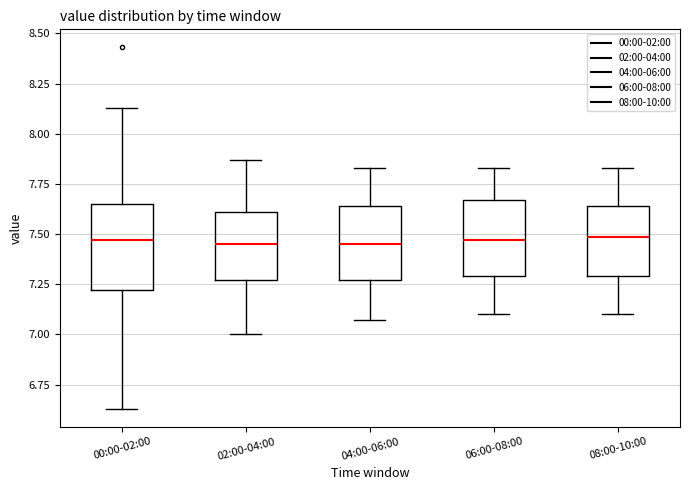

Reading left to right, read every box against the y-axis: the position of its median line, the range the box covers, and the ends of its whiskers. The values are not printed on the chart, so give them approximately, as read against the axis.

00:00-02:00: median 7.45, box 7.20 to 7.65, whiskers 6.65 to 8.15
02:00-04:00: median 7.45, box 7.25 to 7.60, whiskers 7.00 to 7.85
04:00-06:00: median 7.45, box 7.25 to 7.65, whiskers 7.05 to 7.85
06:00-08:00: median 7.45, box 7.30 to 7.65, whiskers 7.10 to 7.85
08:00-10:00: median 7.50, box 7.30 to 7.65, whiskers 7.10 to 7.85